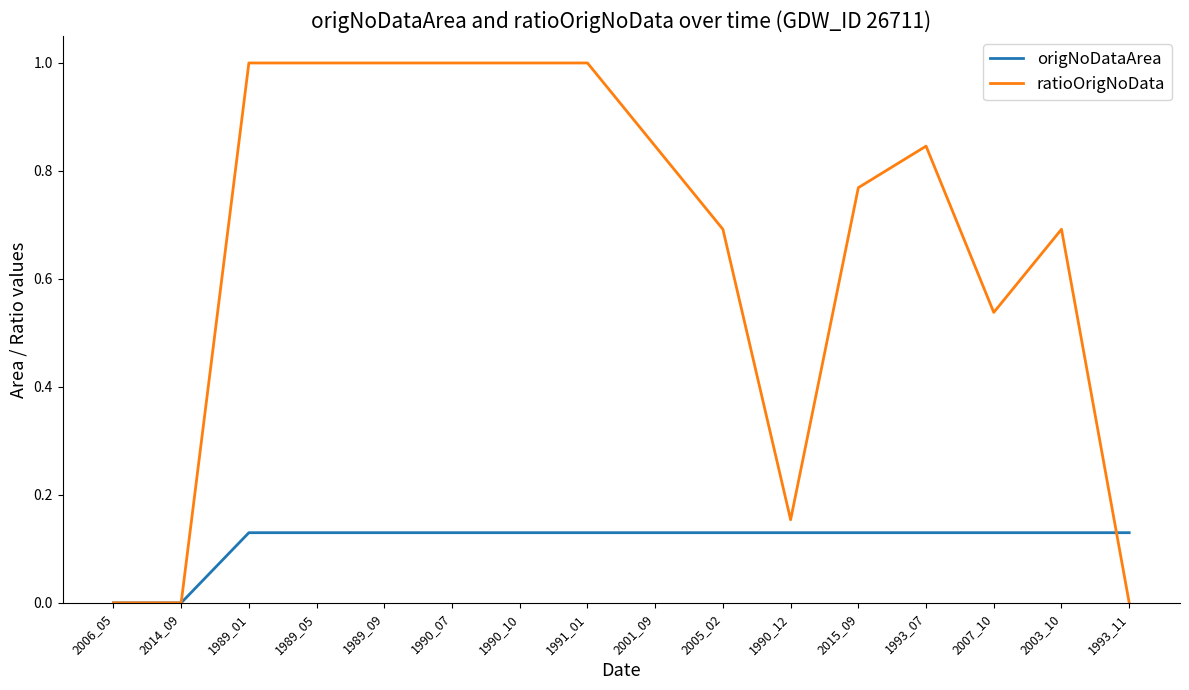

What position from the right is 2007_10?

3